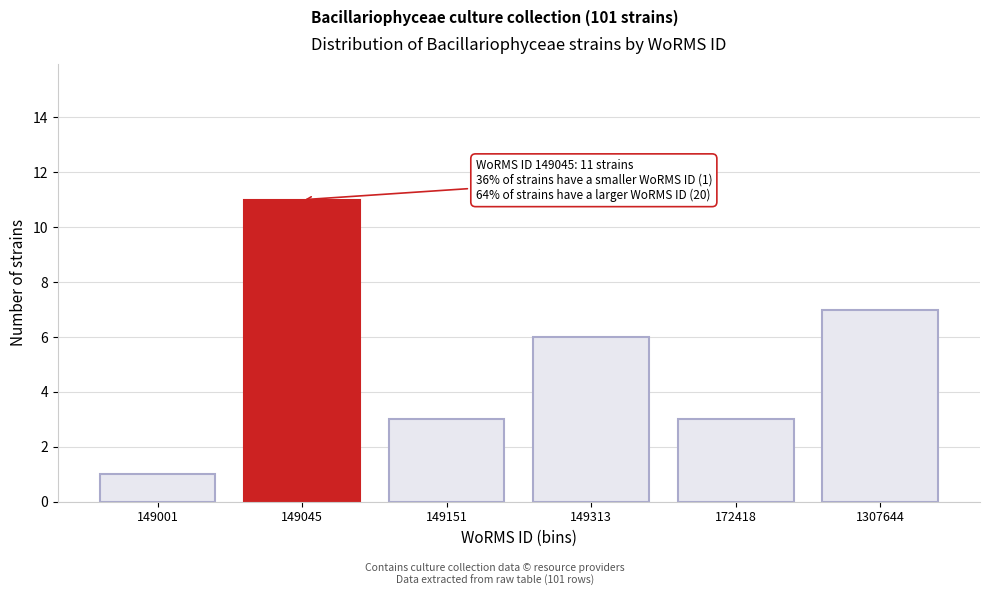

Reading left to right, transcribe all the data shown in this chart.

149001=1	149045=11	149151=3	149313=6	172418=3	1307644=7